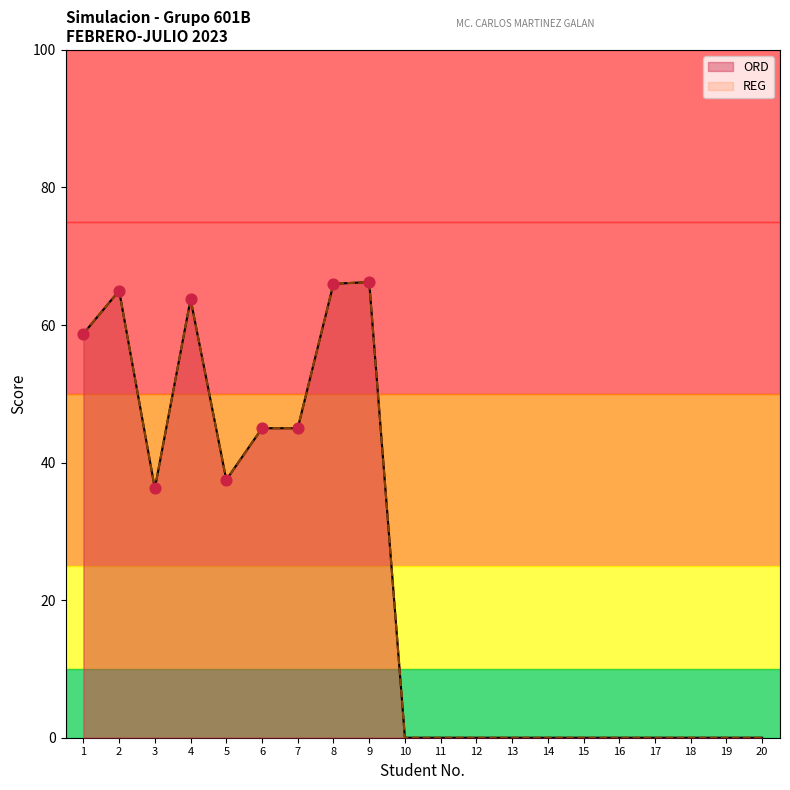

Which series has the largest total across all categories?

ORD